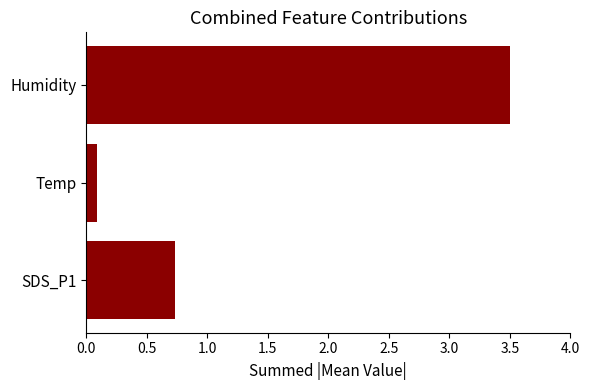

Reading top to bottom, extract all data points from this chart.

Humidity=3.5	Temp=0.1	SDS_P1=0.7